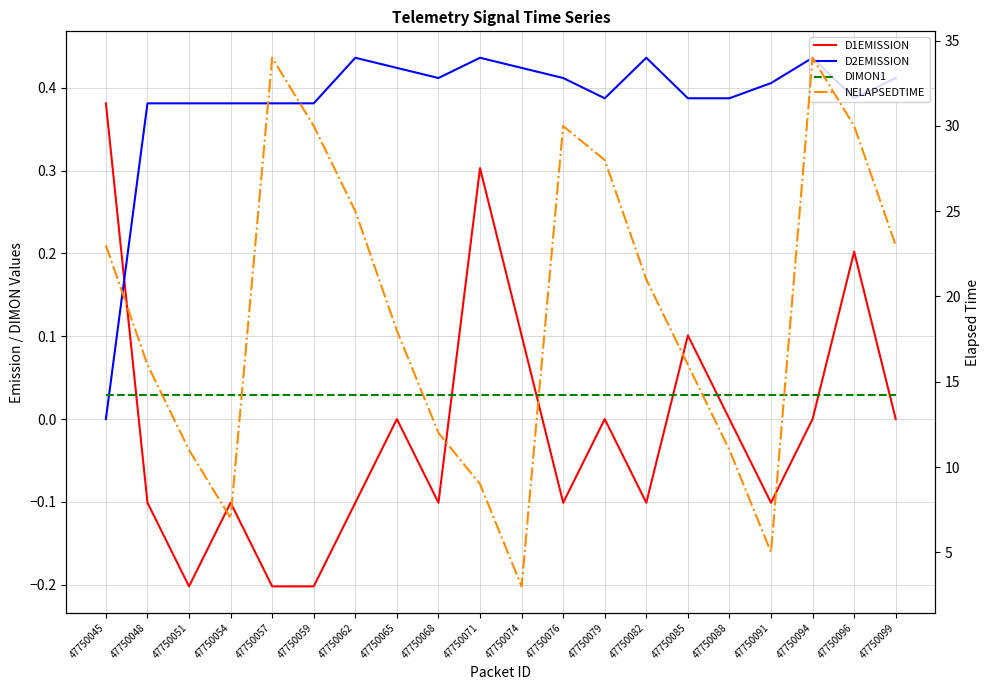

Reading left to right, extract all data points from this chart.

D1EMISSION: 47750045=0.4	47750048=-0.1	47750051=-0.2	47750054=-0.1	47750057=-0.2	47750059=-0.2	47750062=-0.1	47750065=0.0	47750068=-0.1	47750071=0.3	47750074=0.1	47750076=-0.1	47750079=0.0	47750082=-0.1	47750085=0.1	47750088=0.0	47750091=-0.1	47750094=0.0	47750096=0.2	47750099=0.0
D2EMISSION: 47750045=0.0	47750048=0.4	47750051=0.4	47750054=0.4	47750057=0.4	47750059=0.4	47750062=0.4	47750065=0.4	47750068=0.4	47750071=0.4	47750074=0.4	47750076=0.4	47750079=0.4	47750082=0.4	47750085=0.4	47750088=0.4	47750091=0.4	47750094=0.4	47750096=0.4	47750099=0.4
DIMON1: 47750045=0.0	47750048=0.0	47750051=0.0	47750054=0.0	47750057=0.0	47750059=0.0	47750062=0.0	47750065=0.0	47750068=0.0	47750071=0.0	47750074=0.0	47750076=0.0	47750079=0.0	47750082=0.0	47750085=0.0	47750088=0.0	47750091=0.0	47750094=0.0	47750096=0.0	47750099=0.0
NELAPSEDTIME: 47750045=23.0	47750048=16.0	47750051=11.0	47750054=7.0	47750057=34.0	47750059=30.0	47750062=25.0	47750065=18.0	47750068=12.0	47750071=9.0	47750074=3.0	47750076=30.0	47750079=28.0	47750082=21.0	47750085=16.0	47750088=11.0	47750091=5.0	47750094=34.0	47750096=30.0	47750099=23.0